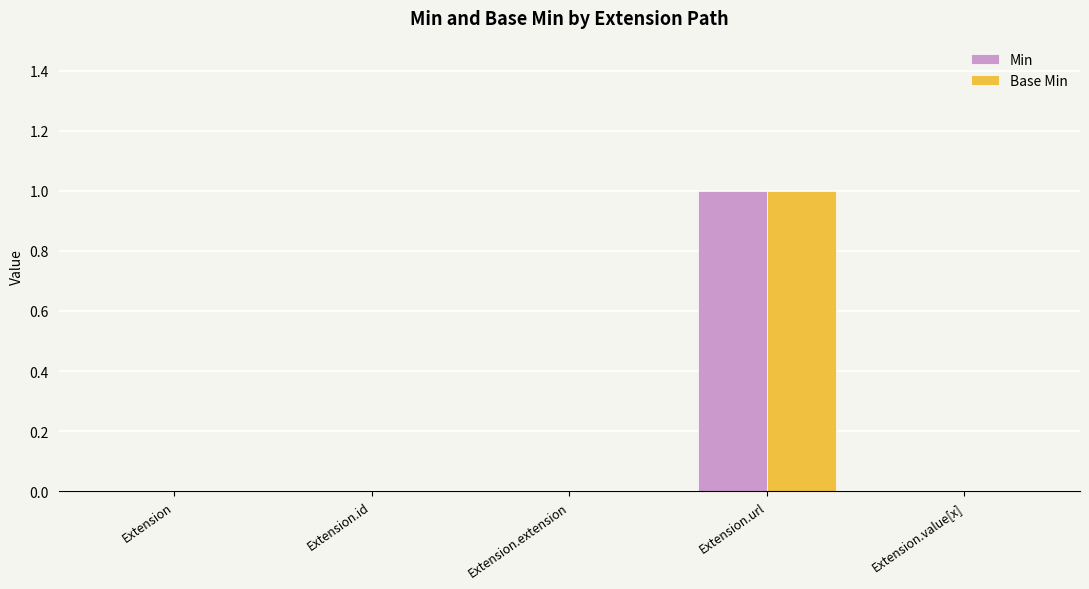

How many categories are shown in the chart?

5